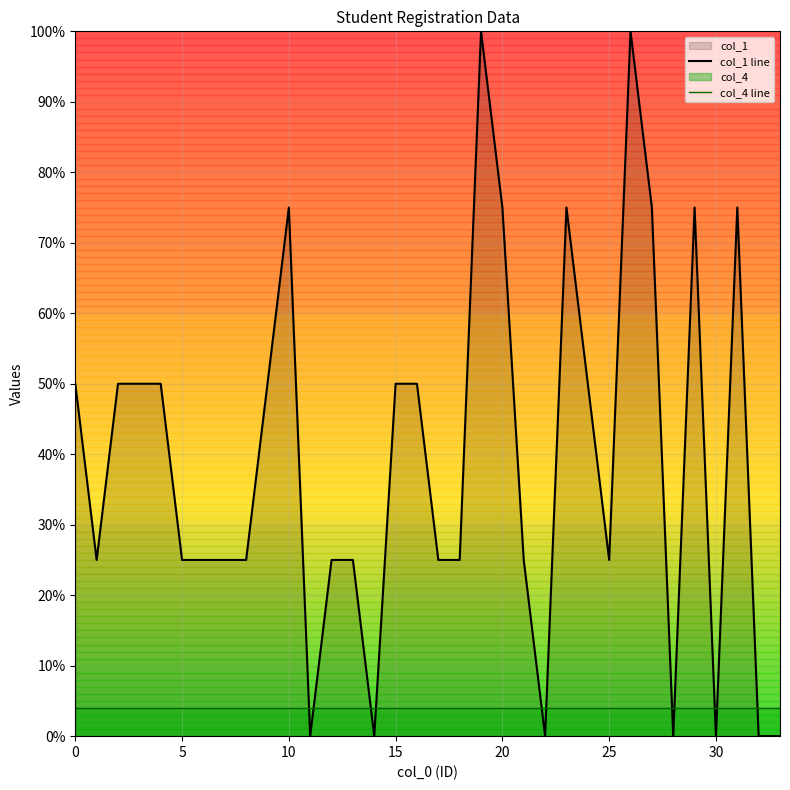

What is the difference between the highest and lowest values at 20?

71.0